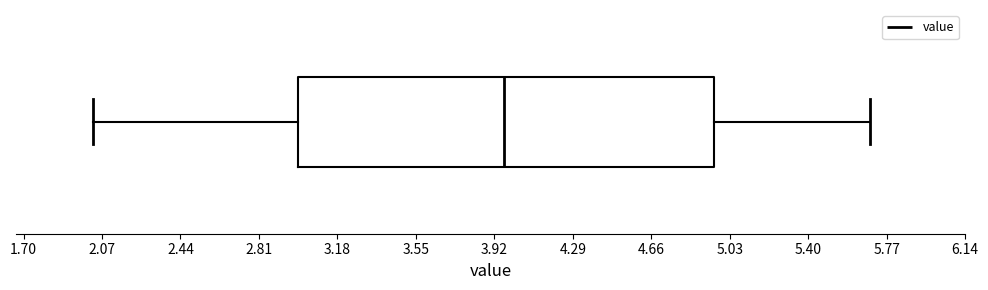

Where is the left edge of the box on the x-axis? The values are not printed on the chart, so give them approximately, as read against the axis.

3.00